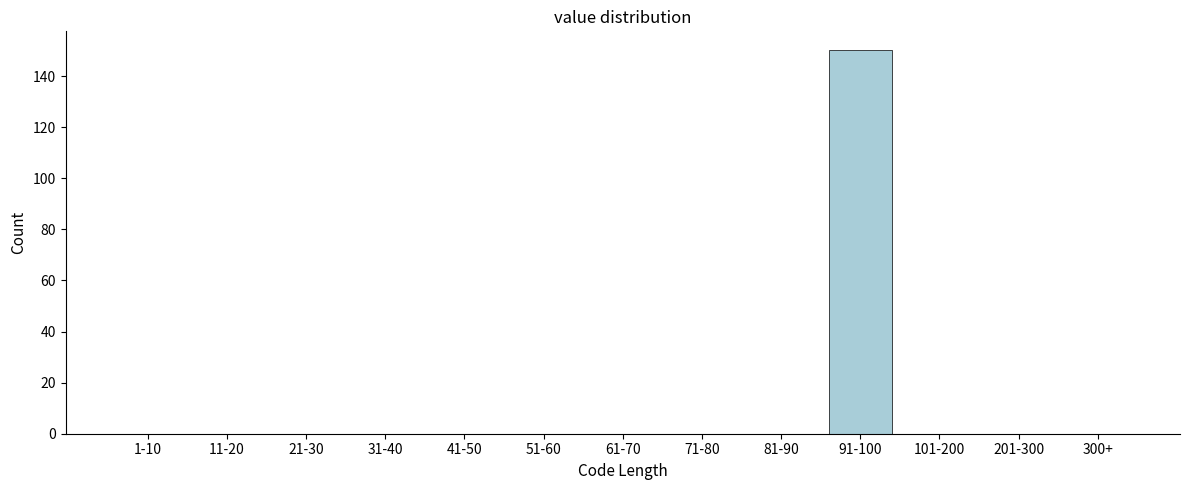

Reading left to right, extract all data points from this chart.

1-10=0	11-20=0	21-30=0	31-40=0	41-50=0	51-60=0	61-70=0	71-80=0	81-90=0	91-100=150	101-200=0	201-300=0	300+=0